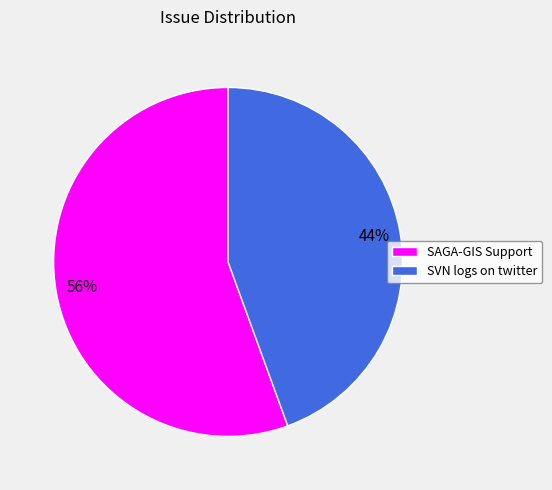

The SVN logs on twitter slice represents 44% of the pie. True or false?

True